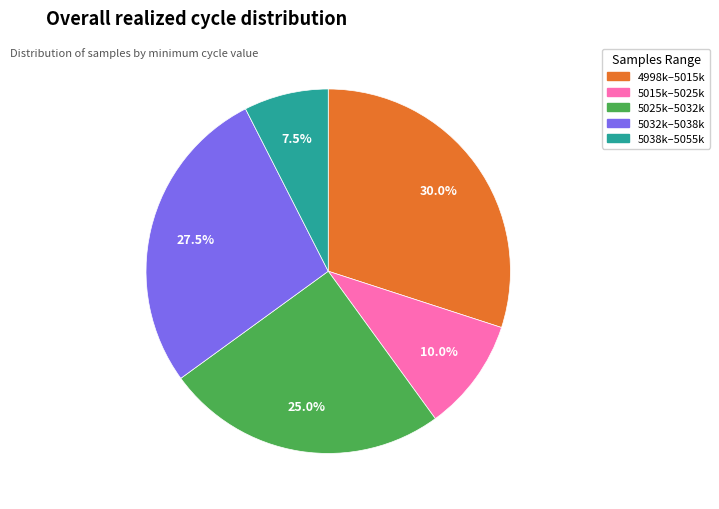

Is there a majority slice in this chart?

No